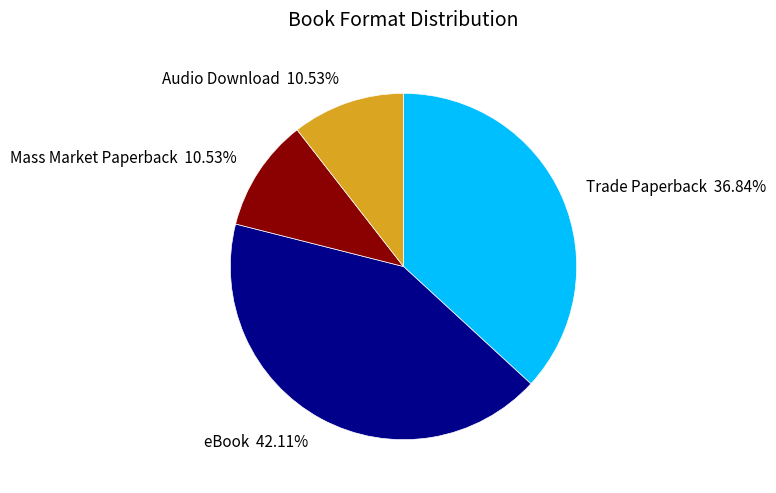

Do eBook and Audio Download together represent more than half of the pie?

Yes